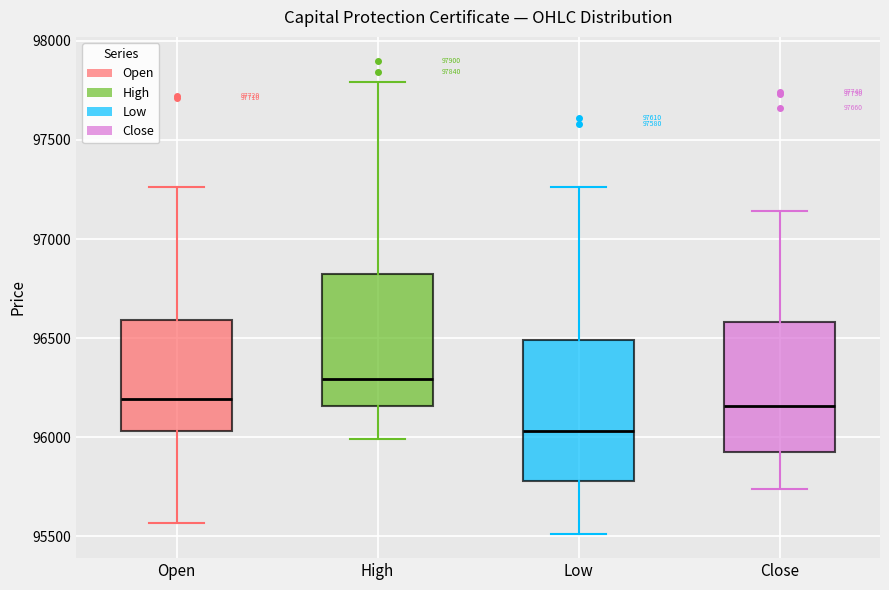

Which box has the highest median line?

High